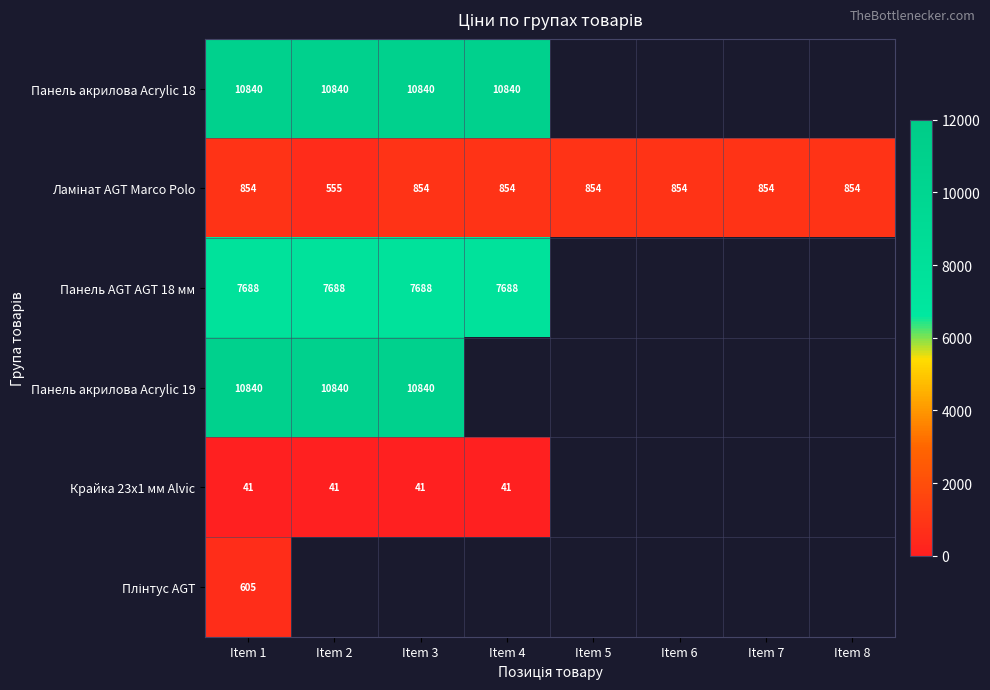

At which category does the chart reach its minimum across all series?

Item 1